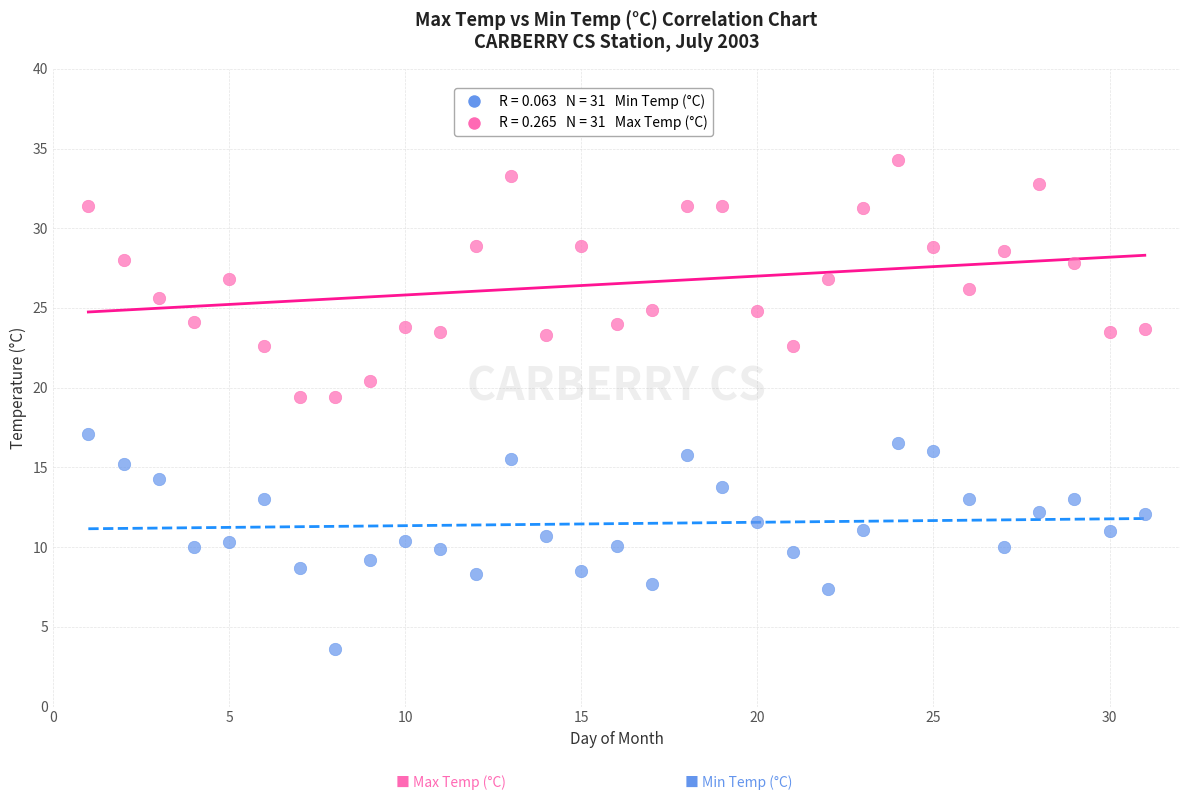

Across all series, what Y value is closest to 18?

17.1